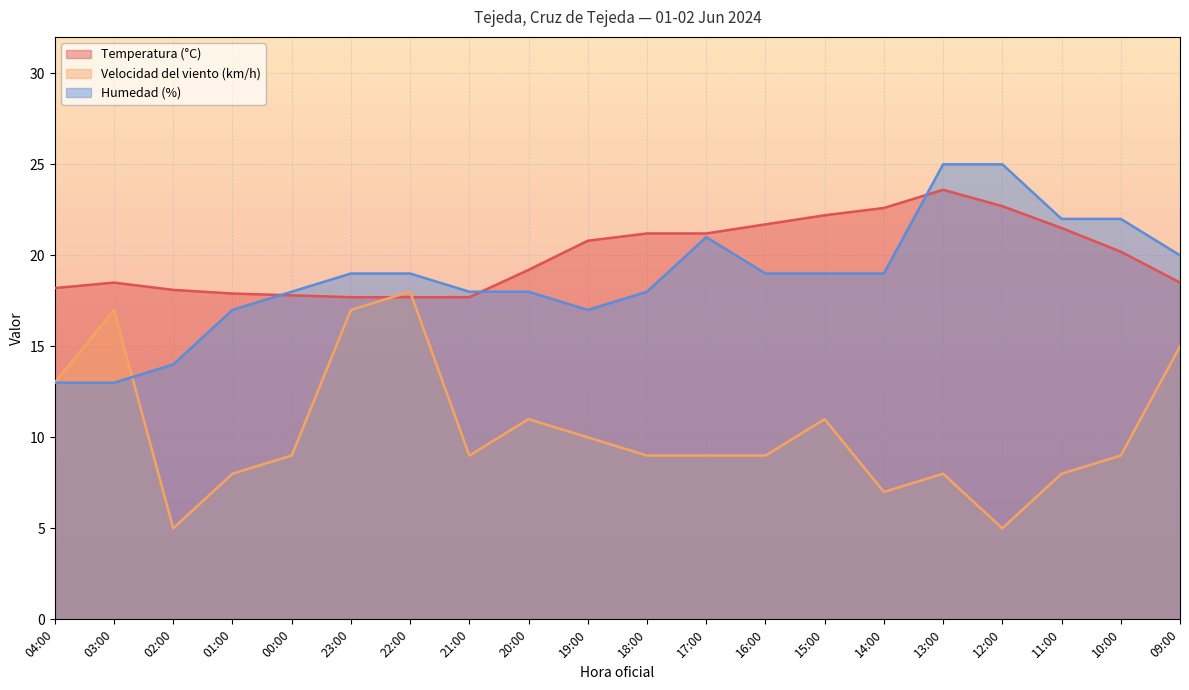

What are all the series names shown in the legend?

Temperatura (°C), Velocidad del viento (km/h), Humedad (%)